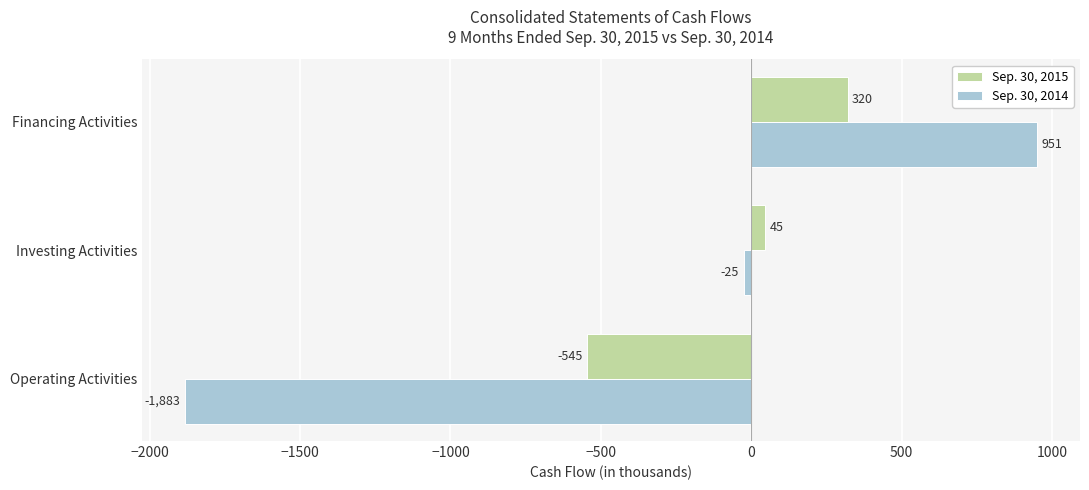

Rank the categories by Sep. 30, 2014 value from lowest to highest.

Operating Activities, Investing Activities, Financing Activities